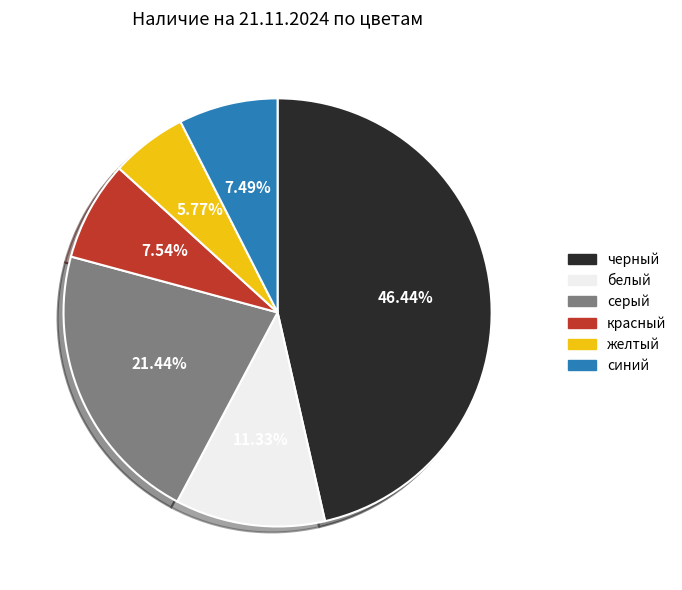

Count the number of slices in the pie.

6